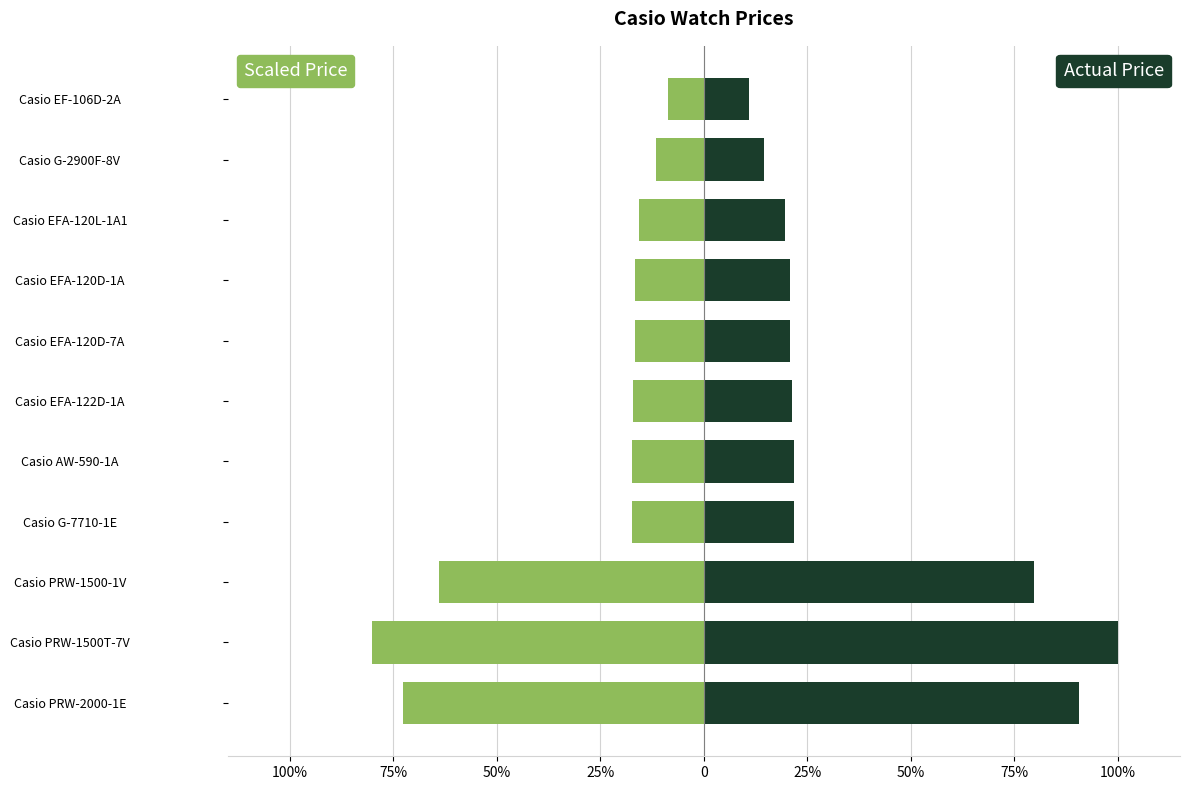

What is the sum of all Price (scaled) values?

-337.5